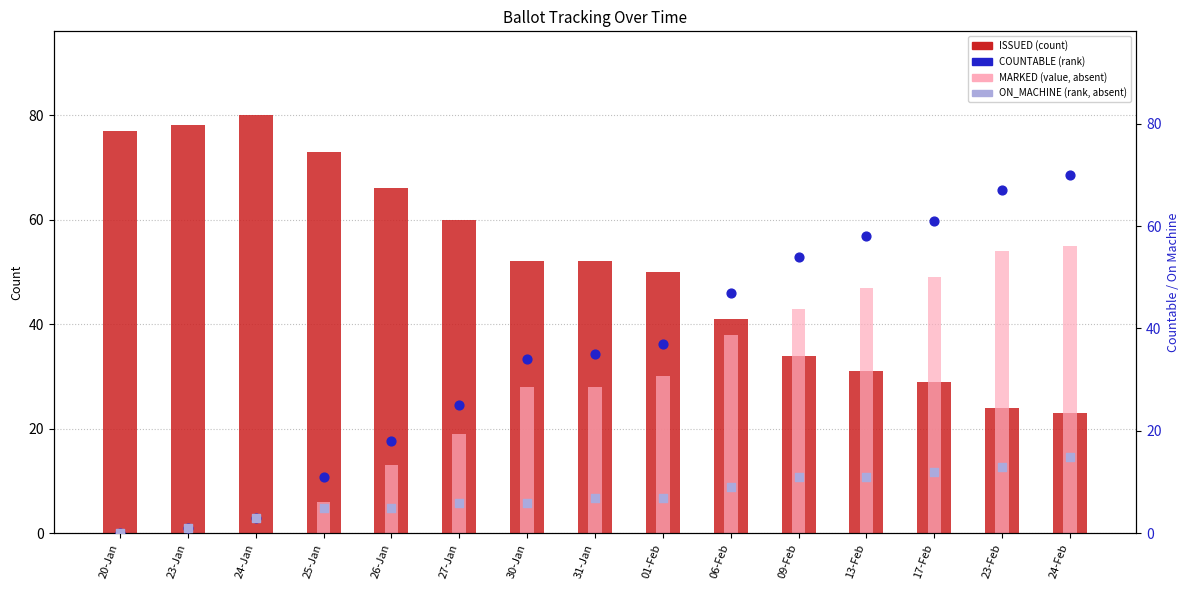

Is the value of COUNTABLE at 20-Jan greater than the value of ON_MACHINE at 13-Feb?

No